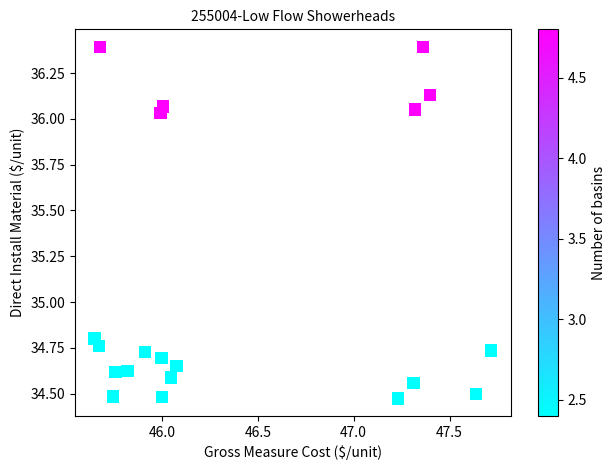

What is the range of Y values (max minus min)?

1.9